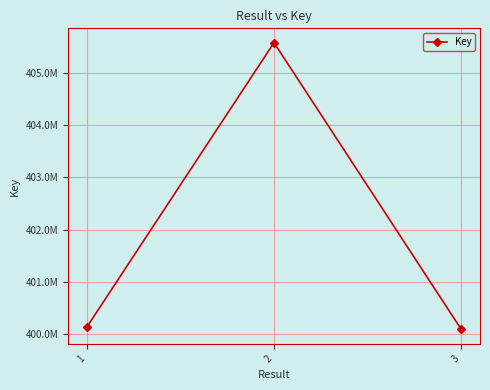

What is the value of the 3rd point from the left?

400090693